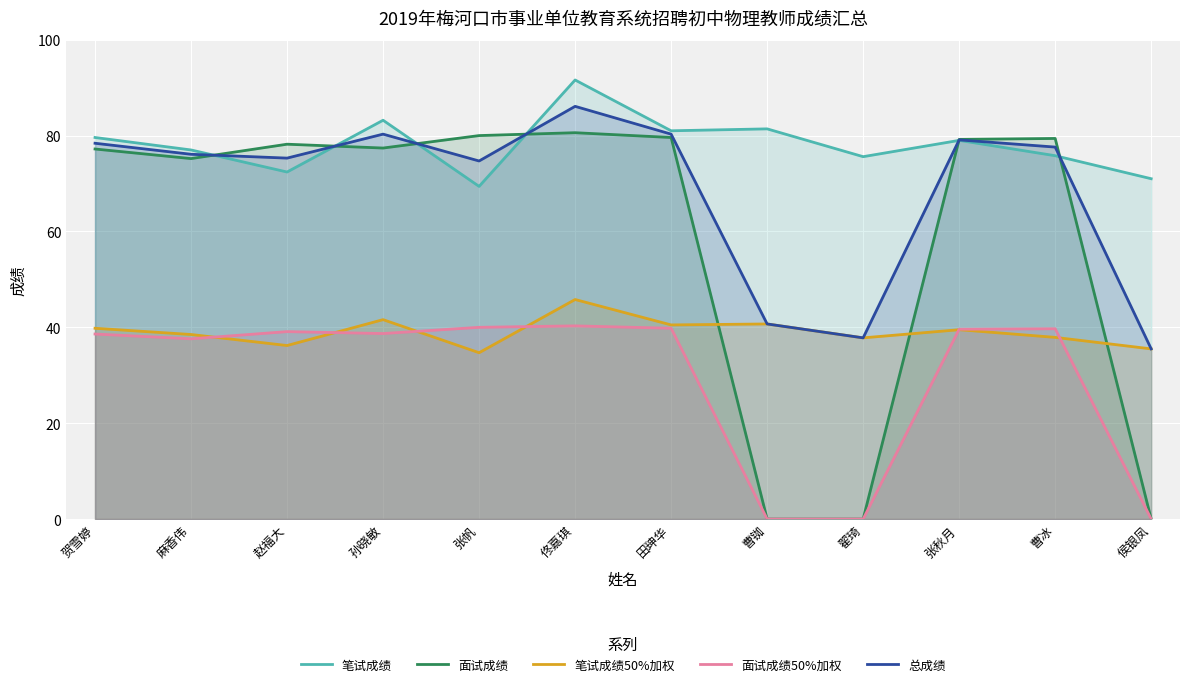

Is it true that 面试成绩 equals 33.4 at 田珅华?

False